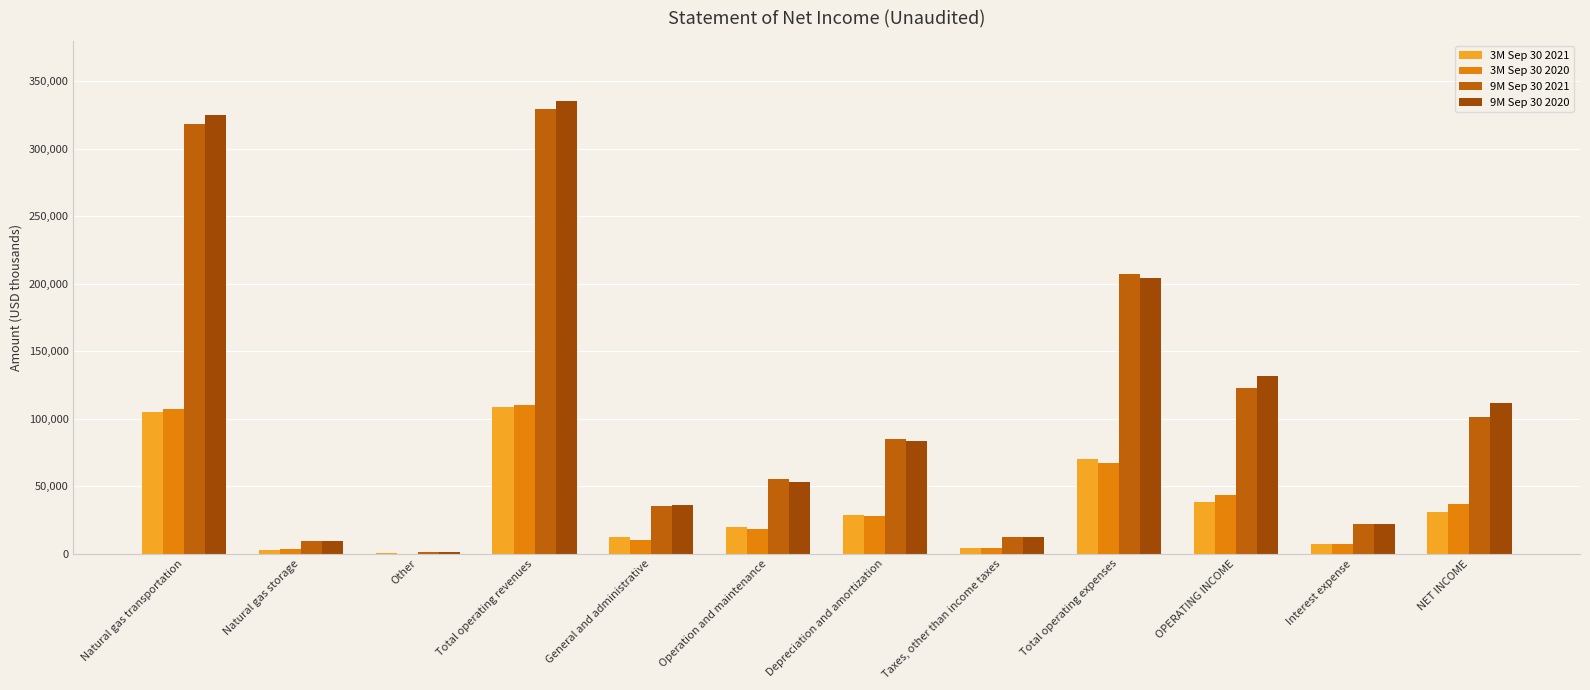

What is the maximum value for 9M Sep 30 2020?

335672